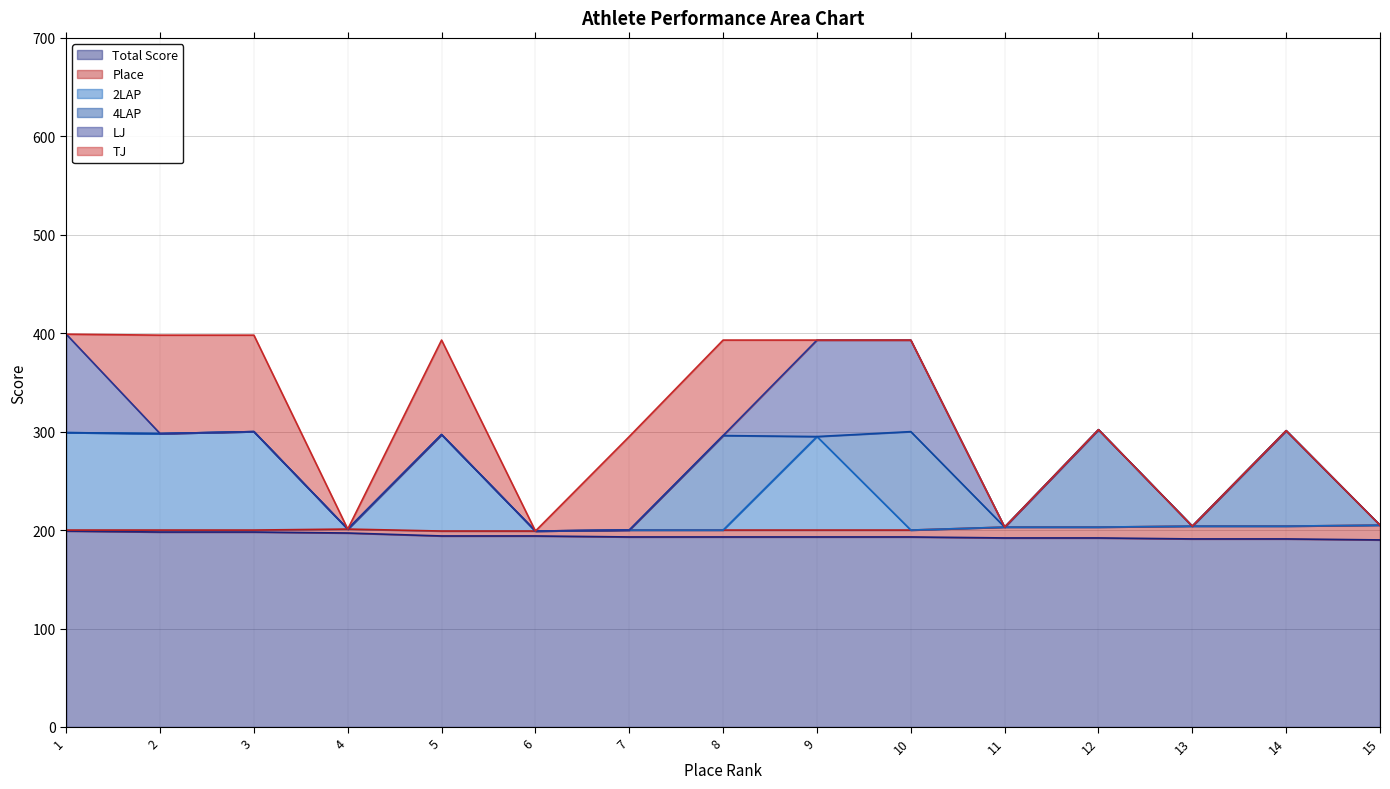

What is the total value across all series at 11?

203